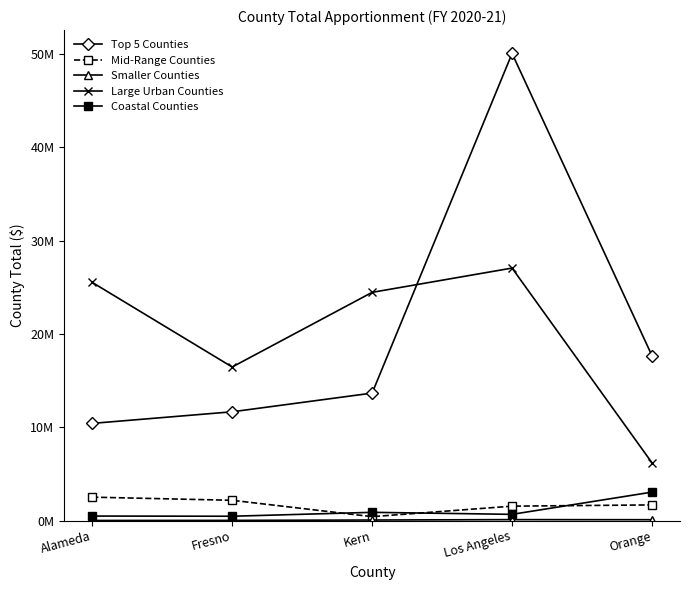

Does the chart have visible grid lines?

No